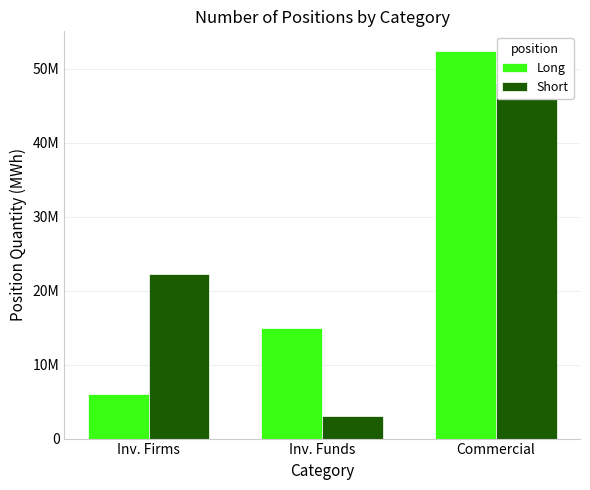

What is the highest value of the Short series?

47894830